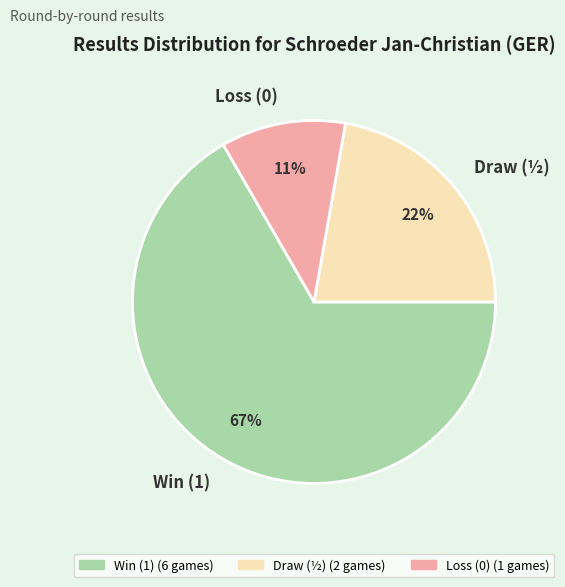

To the nearest percent, what percentage of the pie is Loss (0)?

11%